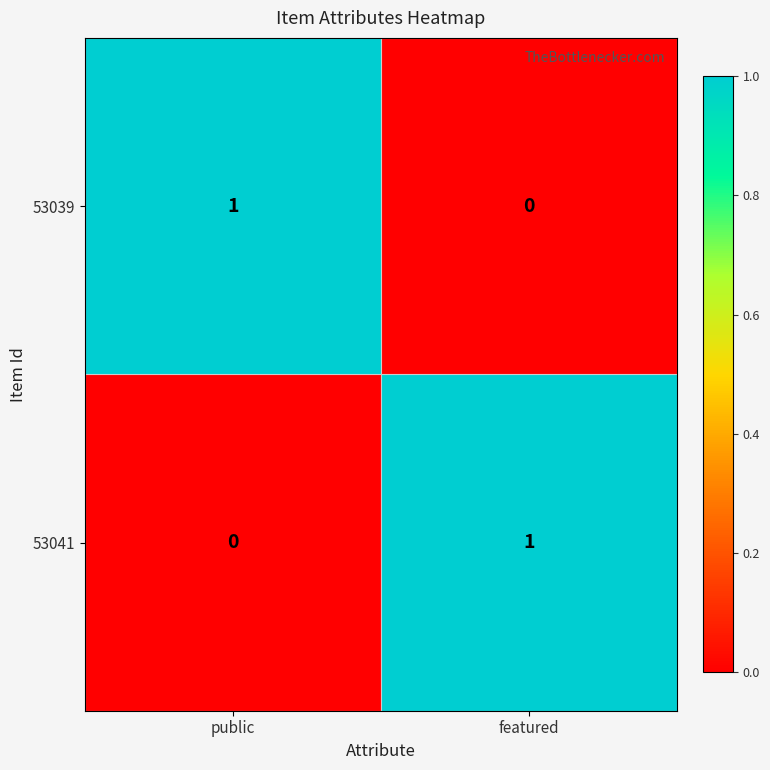

Where is 53039 nearest to the value 0?

featured